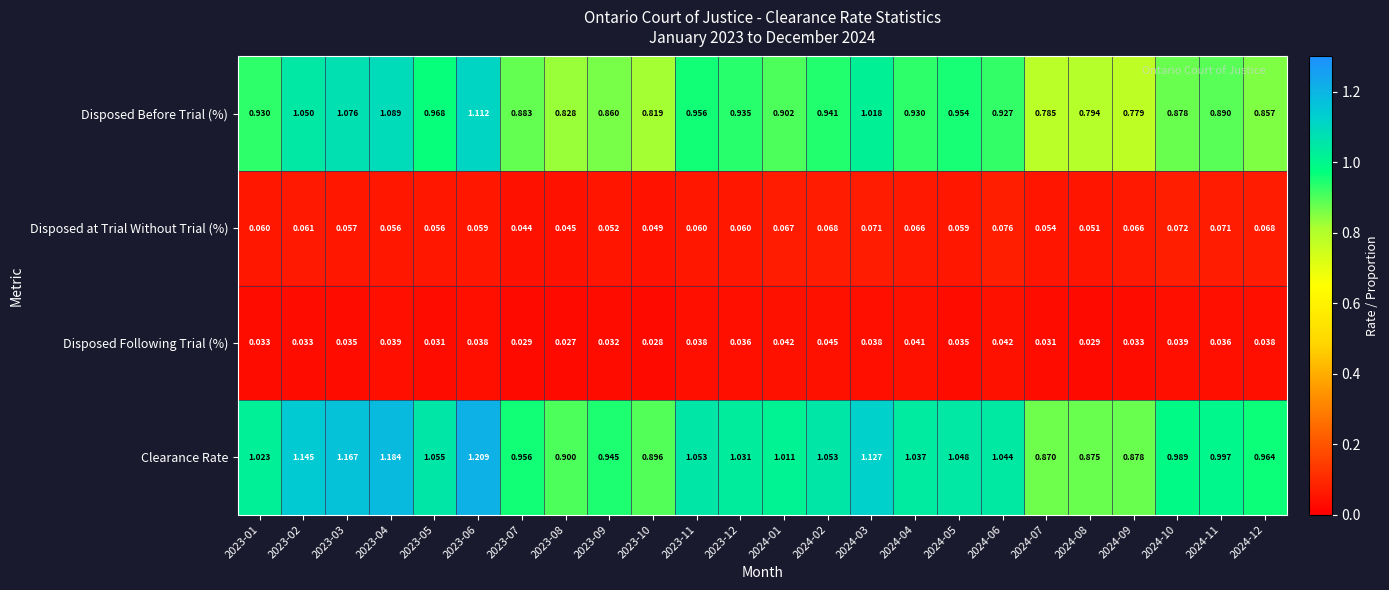

Which series has the largest total across all categories?

Clearance Rate